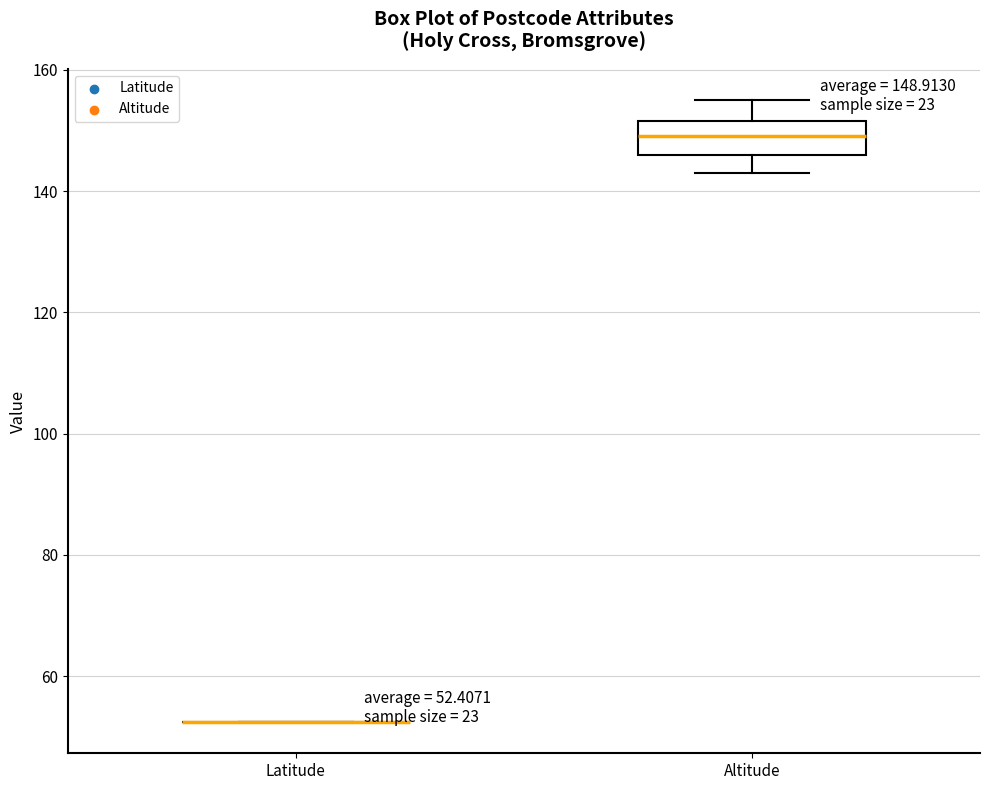

Which box is the tallest, from its lower edge to its upper edge?

Altitude